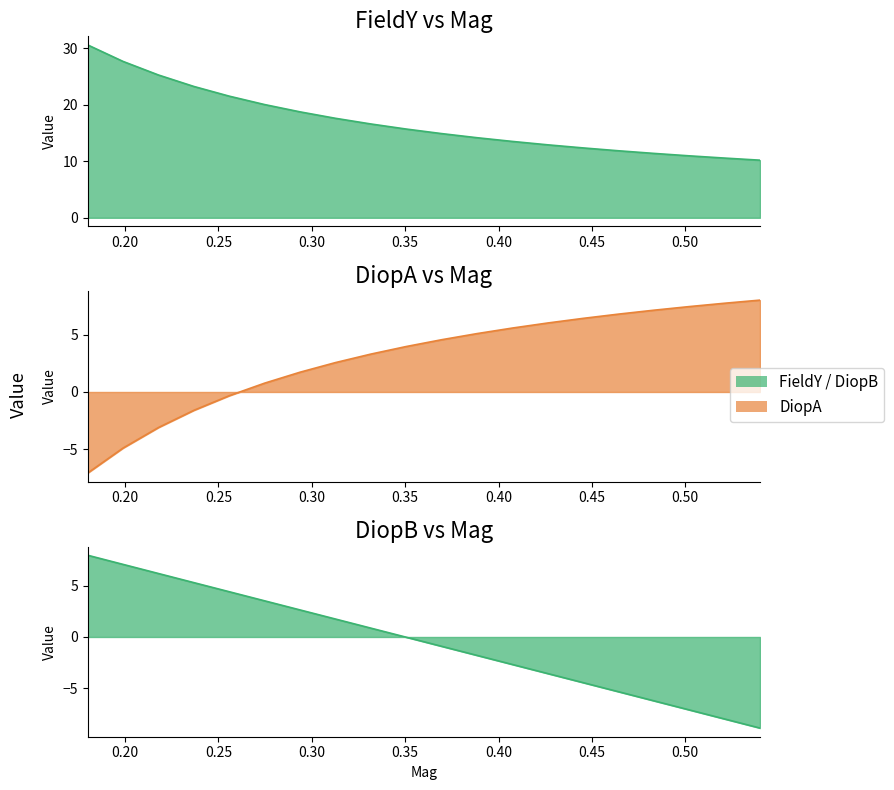

Reading left to right, extract all data points from this chart.

FieldY: 30.6	27.6	25.2	23.2	21.5	20.0	18.7	17.6	16.6	15.7	14.9	14.2	13.5	12.9	12.4	11.8	11.4	11.0	10.6	10.2
DiopA: -7.1	-4.9	-3.1	-1.6	-0.3	0.8	1.7	2.6	3.3	4.0	4.6	5.1	5.6	6.0	6.5	6.8	7.2	7.5	7.8	8.1
DiopB: 8.0	7.1	6.2	5.3	4.4	3.5	2.6	1.8	0.9	-0.0	-0.9	-1.8	-2.7	-3.6	-4.5	-5.4	-6.2	-7.1	-8.0	-8.9